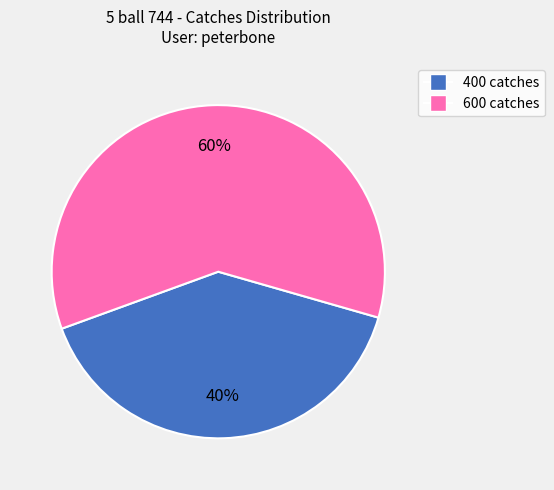

Does any single category account for the majority?

Yes